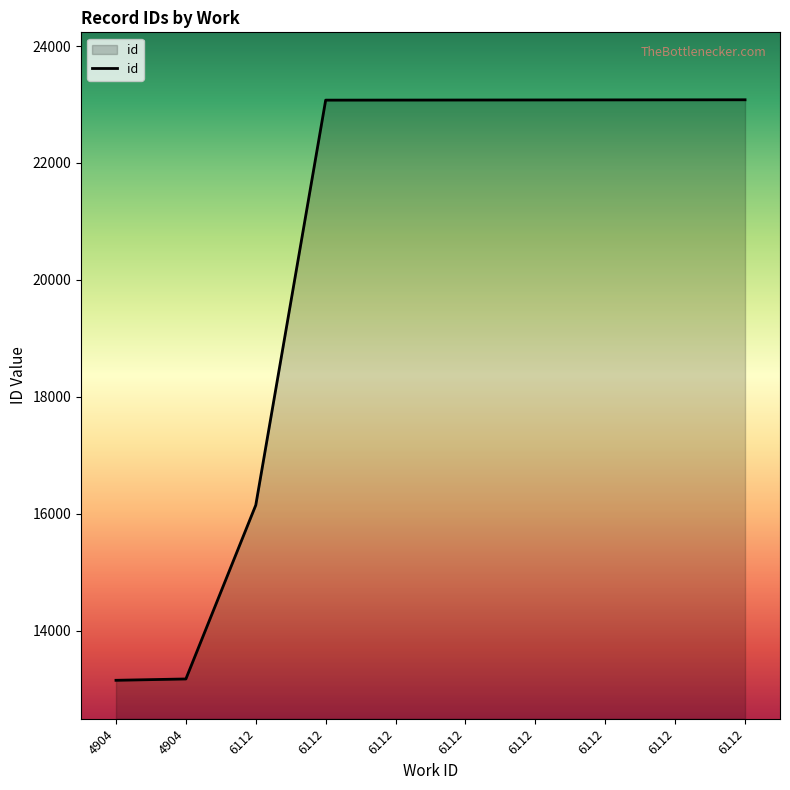

Reading left to right, what are all the values shown in this chart?

13149	13172	16146	23075	23076	23077	23078	23079	23080	23081